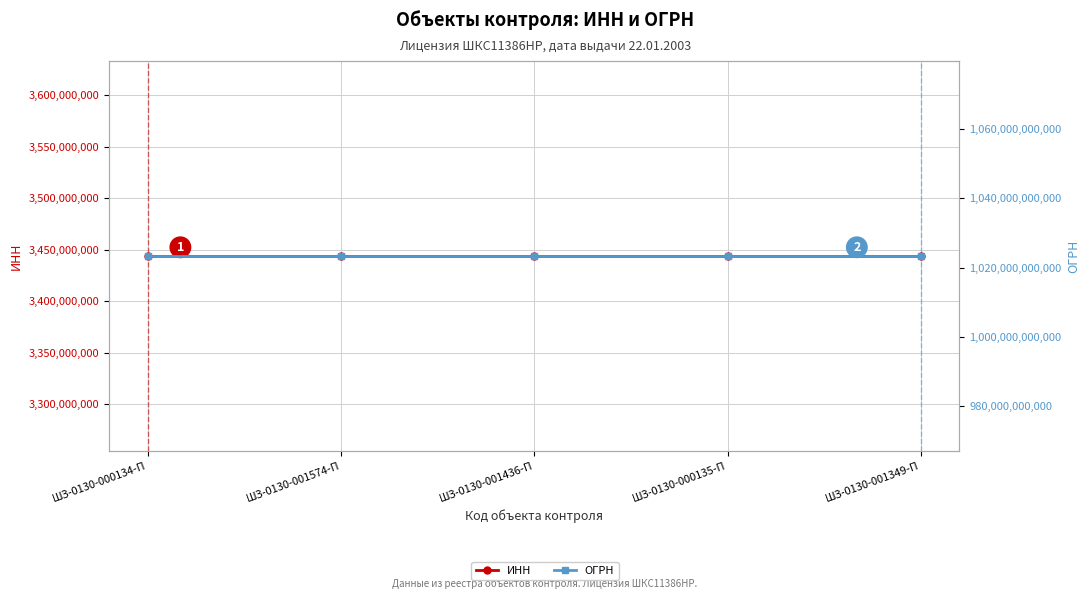

Rank the series by their maximum value, from highest to lowest.

ОГРН, ИНН